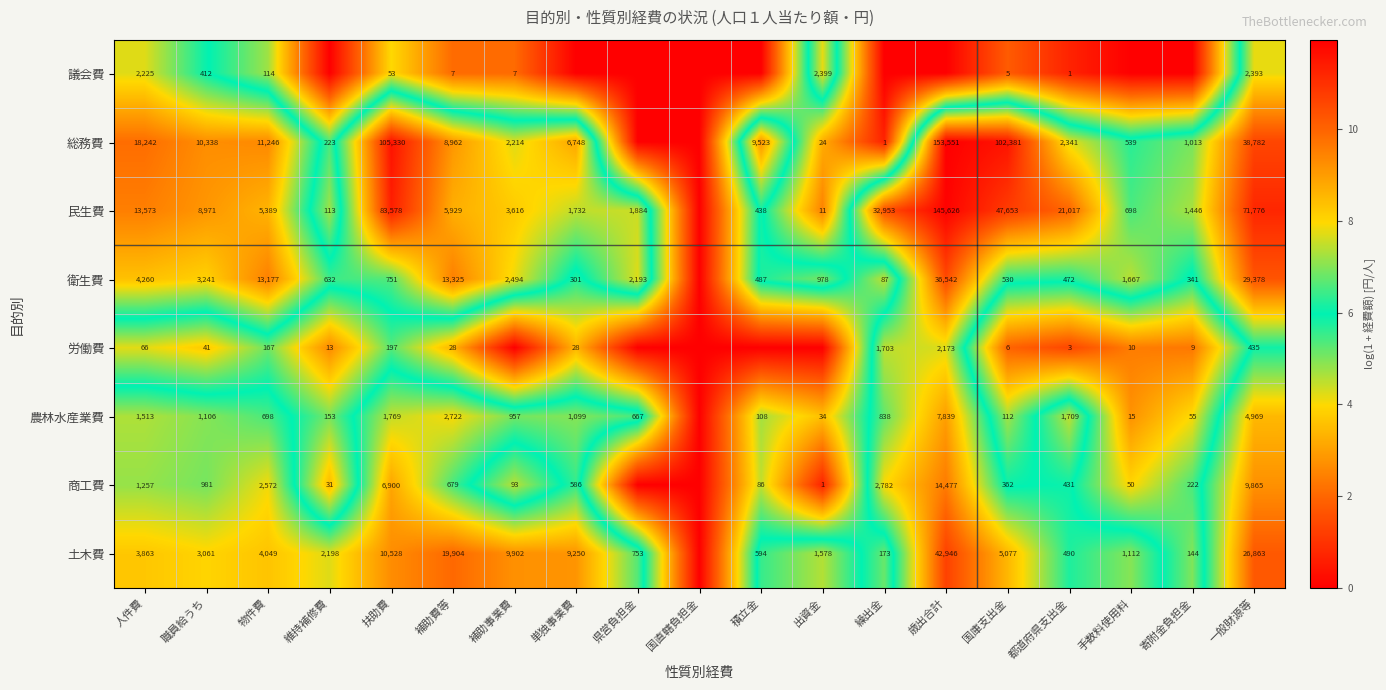

The 土木費 series shows 3527 at 維持補修費. True or false?

False